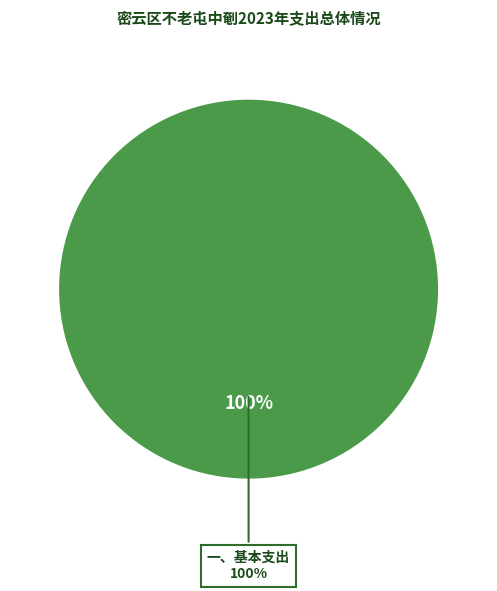

The 四、事业单位经营支出 slice represents 13% of the pie. True or false?

False